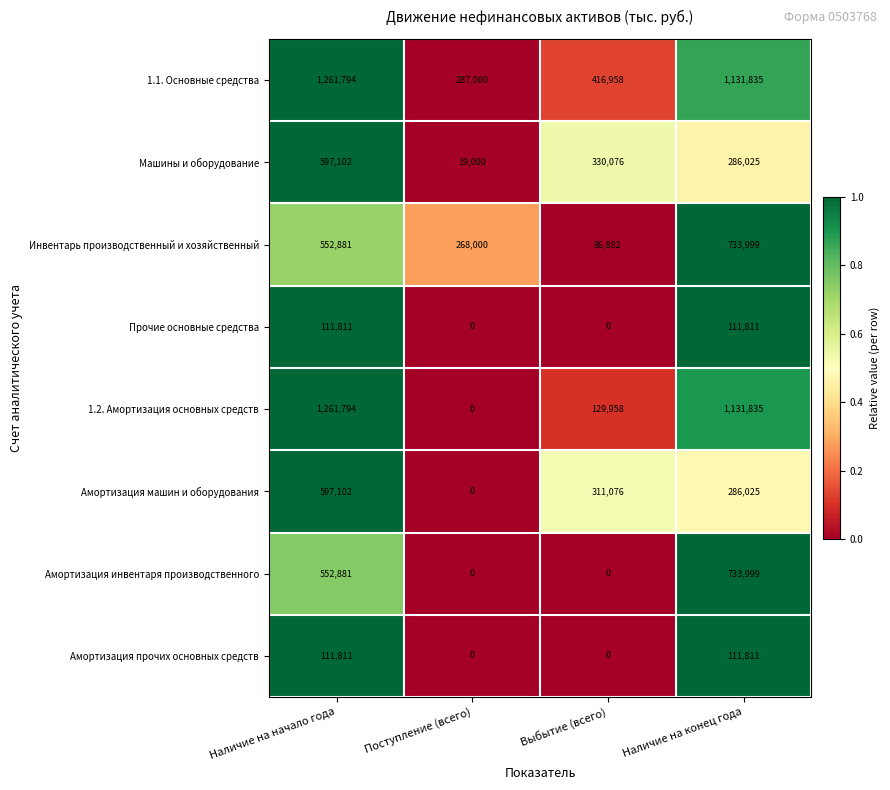

Is it true that Амортизация прочих основных средств equals 165426 at Наличие на конец года?

False